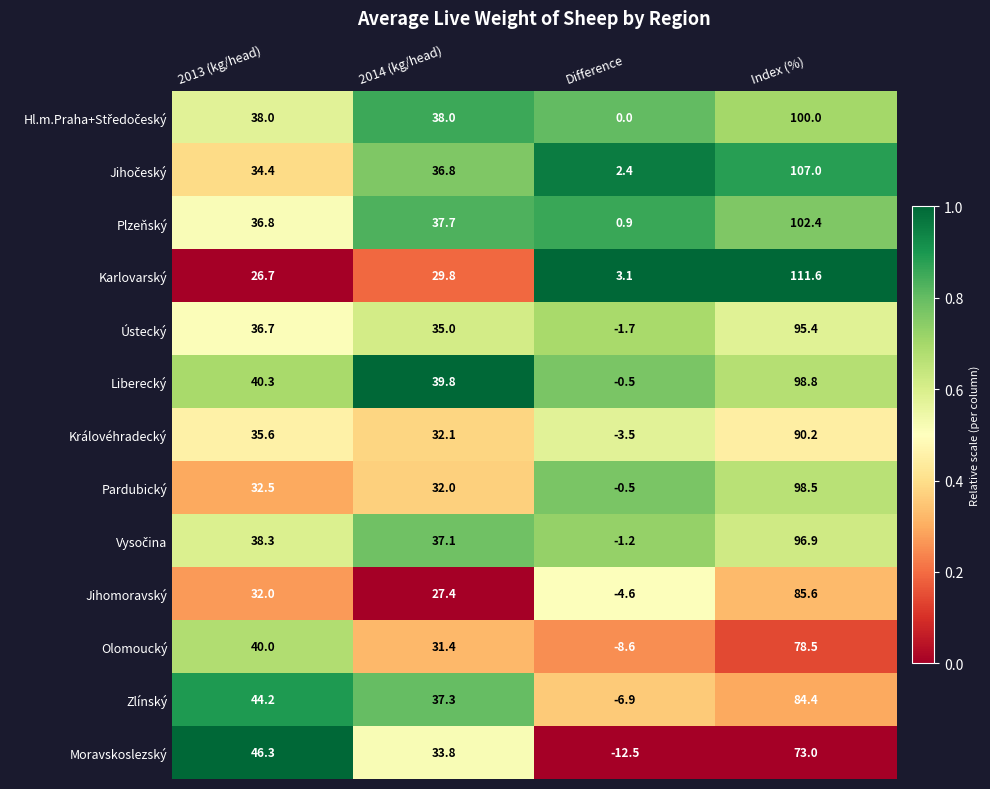

What value does the Moravskoslezský series have at 2013 (kg/head)?

46.3